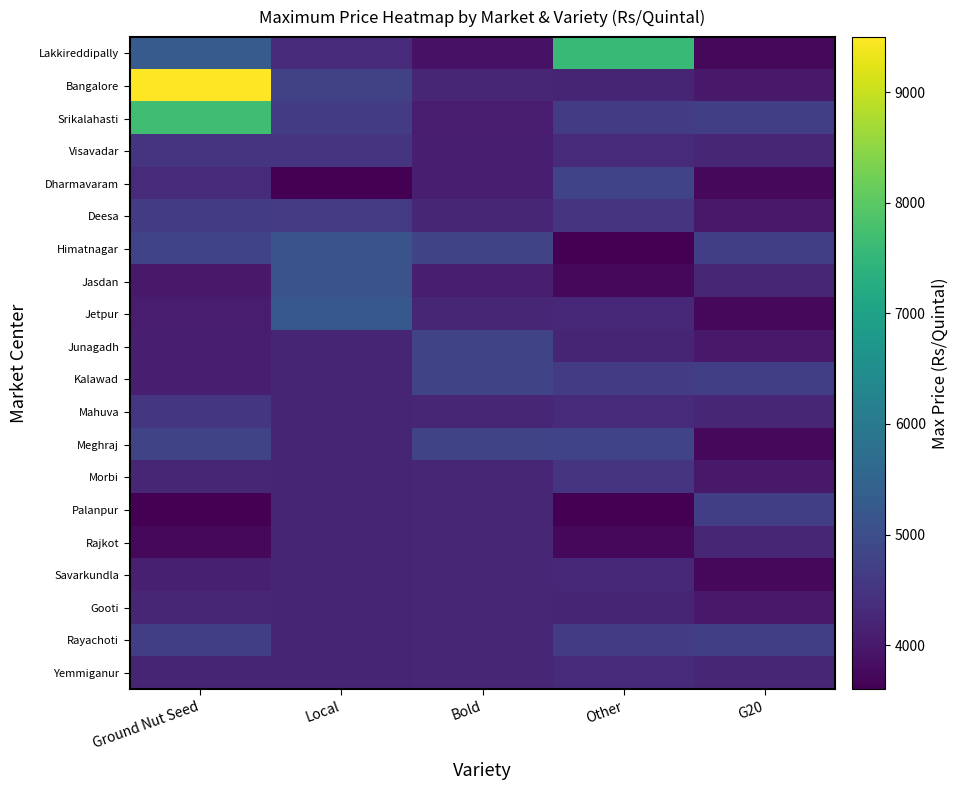

Reading right to left, transcribe all the data shown in this chart.

Lakkireddipally: G20=3730	Other=7600	Bold=3890	Local=4300	Ground Nut Seed=5300
Bangalore: G20=4005	Other=4200	Bold=4230	Local=4750	Ground Nut Seed=9500
Srikalahasti: G20=4700	Other=4655	Bold=4080	Local=4650	Ground Nut Seed=7700
Visavadar: G20=4235	Other=4325	Bold=4105	Local=4500	Ground Nut Seed=4515
Dharmavaram: G20=3730	Other=4780	Bold=4100	Local=3600	Ground Nut Seed=4300
Deesa: G20=4005	Other=4500	Bold=4225	Local=4600	Ground Nut Seed=4655
Himatnagar: G20=4700	Other=3600	Bold=4805	Local=5125	Ground Nut Seed=4780
Jasdan: G20=4235	Other=3735	Bold=4100	Local=5100	Ground Nut Seed=4005
Jetpur: G20=3730	Other=4255	Bold=4225	Local=5220	Ground Nut Seed=4080
Junagadh: G20=4005	Other=4200	Bold=4805	Local=4200	Ground Nut Seed=4105
Kalawad: G20=4700	Other=4655	Bold=4805	Local=4200	Ground Nut Seed=4100
Mahuva: G20=4235	Other=4325	Bold=4225	Local=4200	Ground Nut Seed=4525
Meghraj: G20=3730	Other=4780	Bold=4805	Local=4200	Ground Nut Seed=4805
Morbi: G20=4005	Other=4500	Bold=4235	Local=4200	Ground Nut Seed=4235
Palanpur: G20=4700	Other=3600	Bold=4225	Local=4200	Ground Nut Seed=3600
Rajkot: G20=4235	Other=3735	Bold=4225	Local=4200	Ground Nut Seed=3735
Savarkundla: G20=3730	Other=4255	Bold=4225	Local=4200	Ground Nut Seed=4125
Gooti: G20=4005	Other=4200	Bold=4225	Local=4200	Ground Nut Seed=4225
Rayachoti: G20=4700	Other=4655	Bold=4225	Local=4200	Ground Nut Seed=4700
Yemmiganur: G20=4235	Other=4325	Bold=4225	Local=4200	Ground Nut Seed=4220